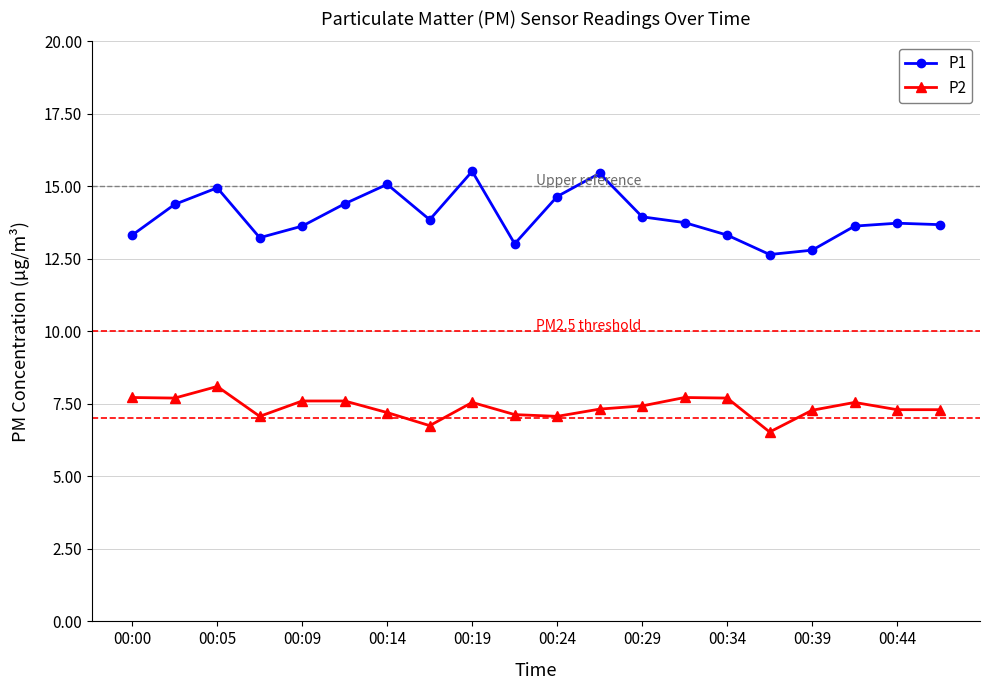

True or false: P2 has more than 2 points higher than both neighbors.

True